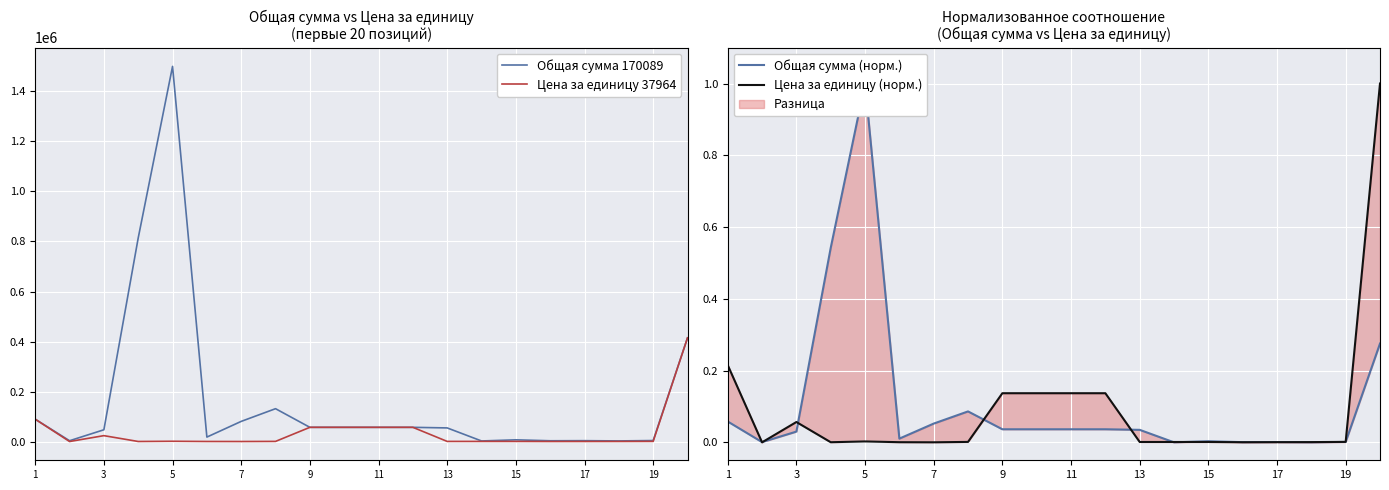

Reading left to right, extract all data points from this chart.

Общая сумма 170089: 89285.7	3204.3	47023.8	814110.3	1500296.0	17786.7	80560.5	131360.0	56785.7	56785.7	56785.7	56785.7	54428.4	2267.8	6803.6	3039.2	3439.2	2445.7	3945.6	414642.8
Цена за единицу 37964: 89285.7	33.7	23511.9	167.0	1071.6	197.6	80.1	525.4	56785.7	56785.7	56785.7	56785.7	453.6	453.6	453.6	152.0	229.3	305.7	563.7	414642.8
Общая сумма (норм.): 0.1	0.0	0.0	0.5	1.0	0.0	0.1	0.1	0.0	0.0	0.0	0.0	0.0	0.0	0.0	0.0	0.0	0.0	0.0	0.3
Цена за единицу (норм.): 0.2	0.0	0.1	0.0	0.0	0.0	0.0	0.0	0.1	0.1	0.1	0.1	0.0	0.0	0.0	0.0	0.0	0.0	0.0	1.0